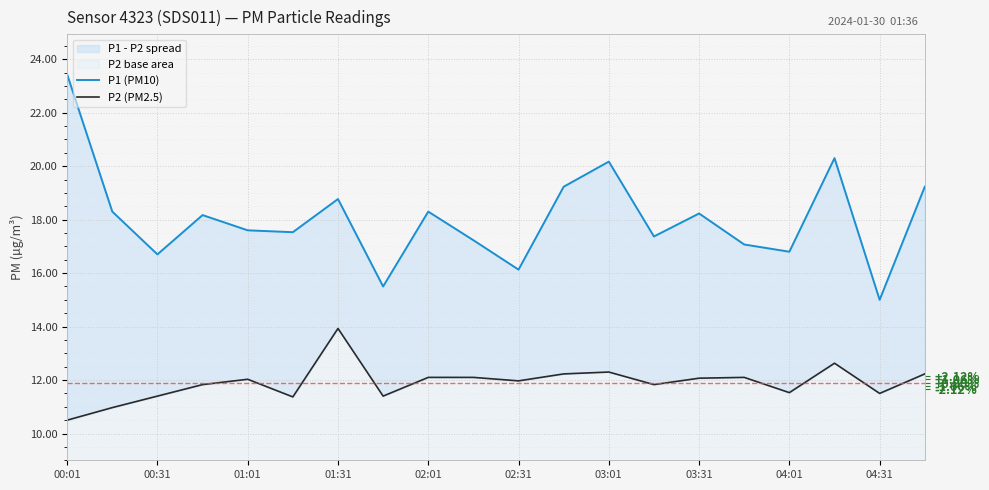

At how many categories does at least one series exceed 11?

20